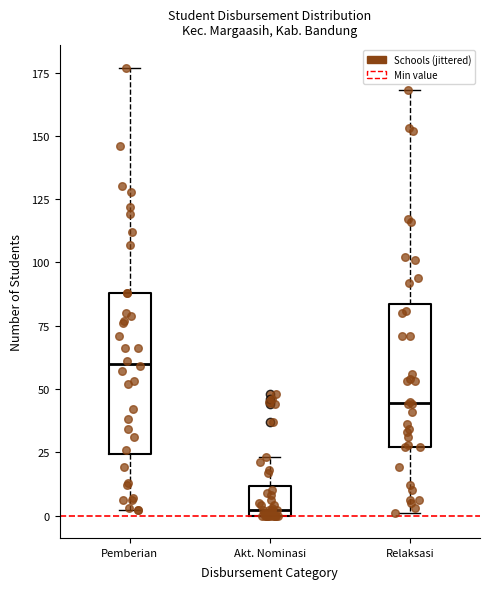

Reading left to right, read every box against the y-axis: the position of its median line, the range the box covers, and the ends of its whiskers. The values are not printed on the chart, so give them approximately, as read against the axis.

Pemberian: median 60, box 25 to 90, whiskers 0 to 175
Akt. Nominasi: median 0 (just above the box's lower edge), box 0 to 10, whiskers 0 to 25
Relaksasi: median 45, box 25 to 85, whiskers 0 to 170